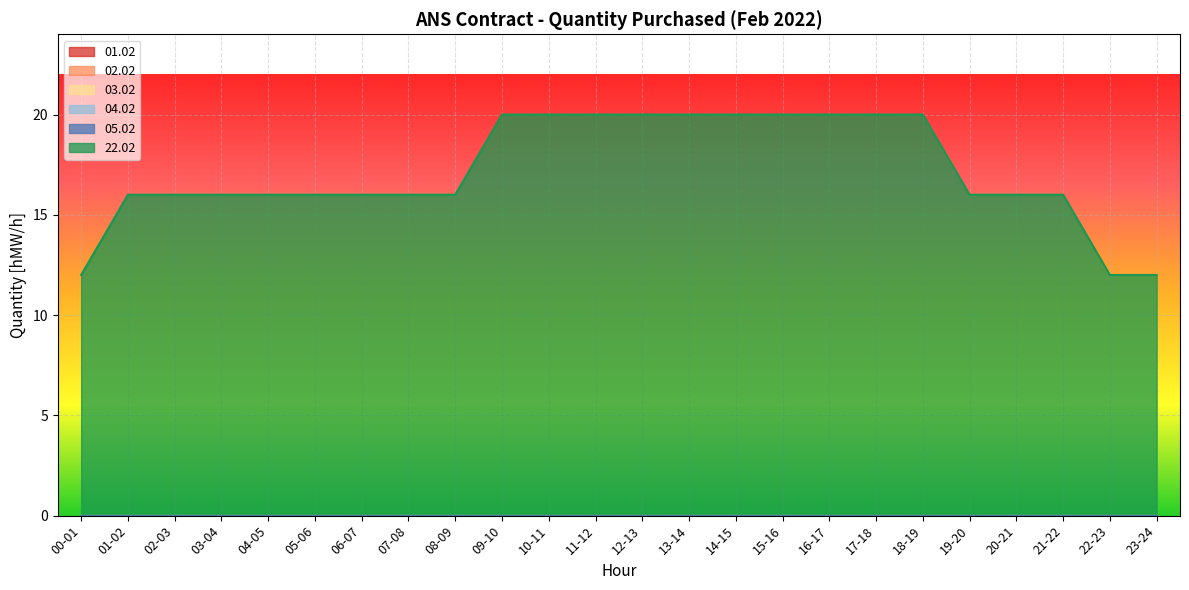

What is the greatest value displayed?

20